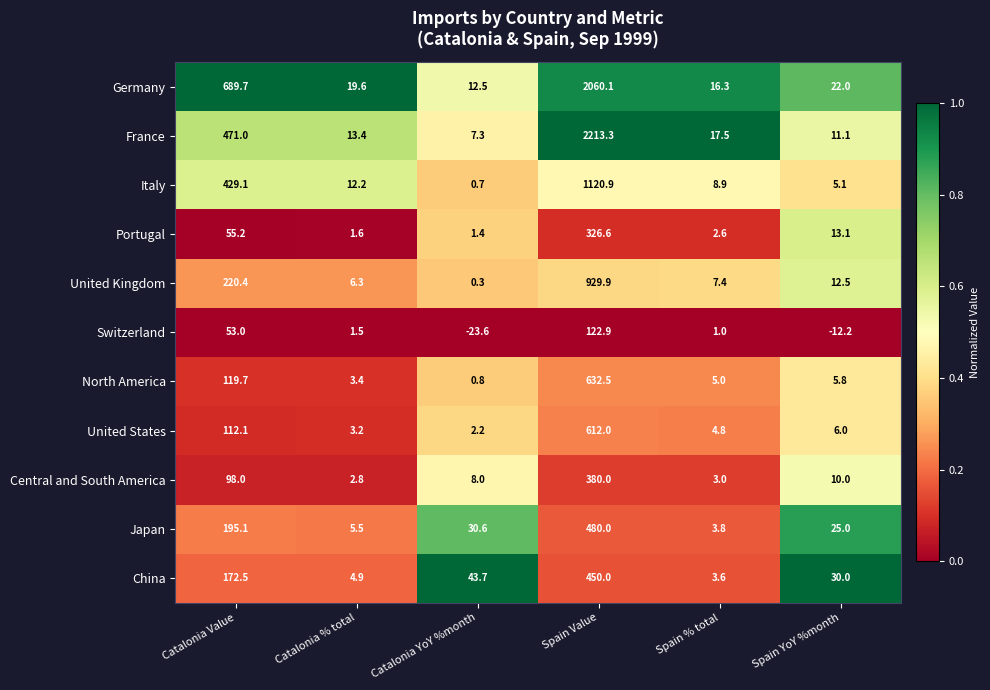

Which series has the largest total across all categories?

Germany